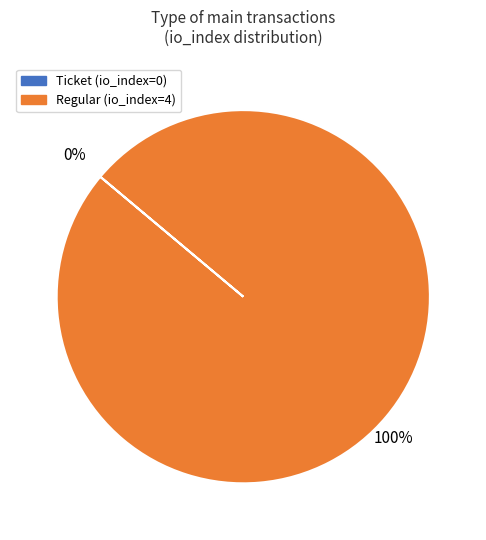

To the nearest percent, what percentage of the pie is Regular (io_index=4)?

100%